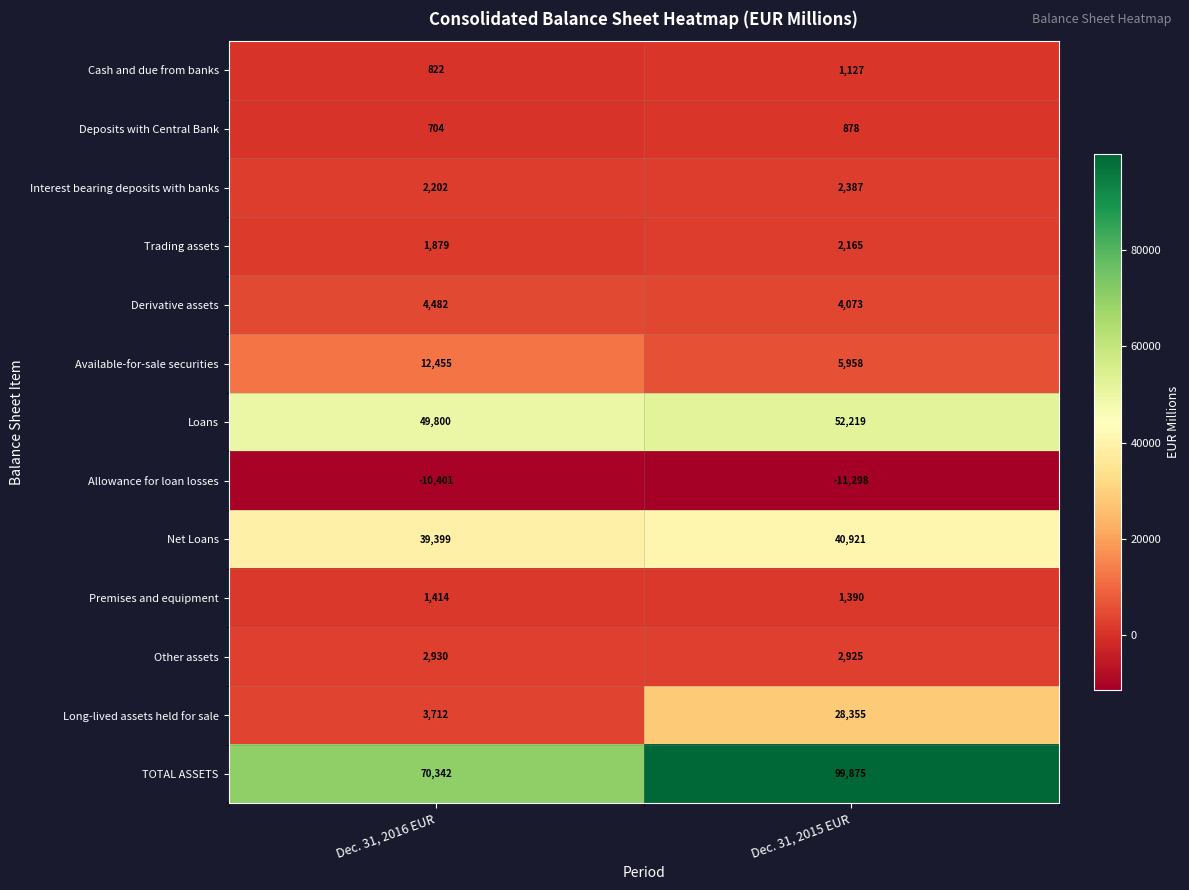

At which category is the sum across all series the highest?

Dec. 31, 2015 EUR